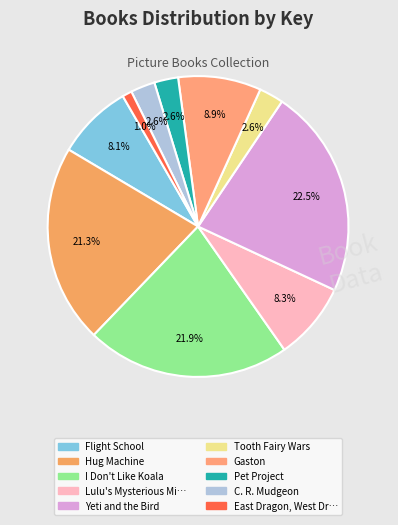

How many segments does this pie chart have?

10